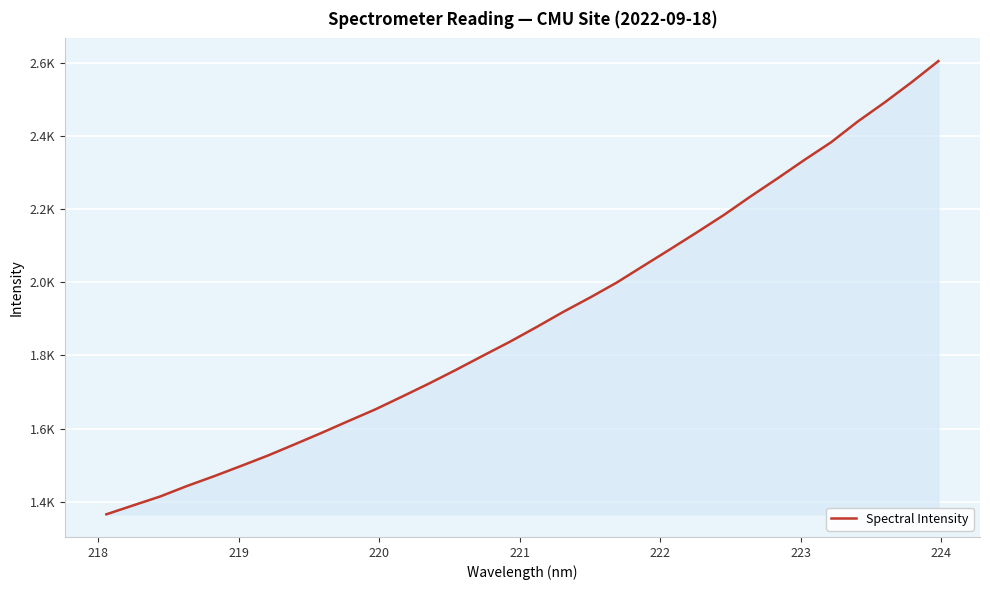

Is this an area chart (filled region under the line)?

Yes